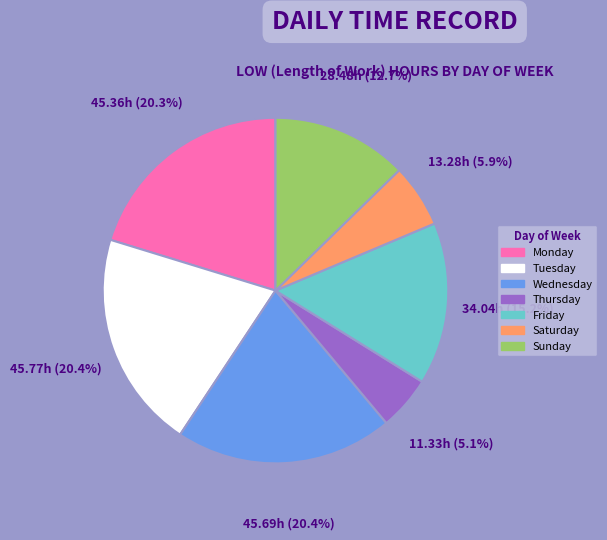

Does any single category account for the majority?

No